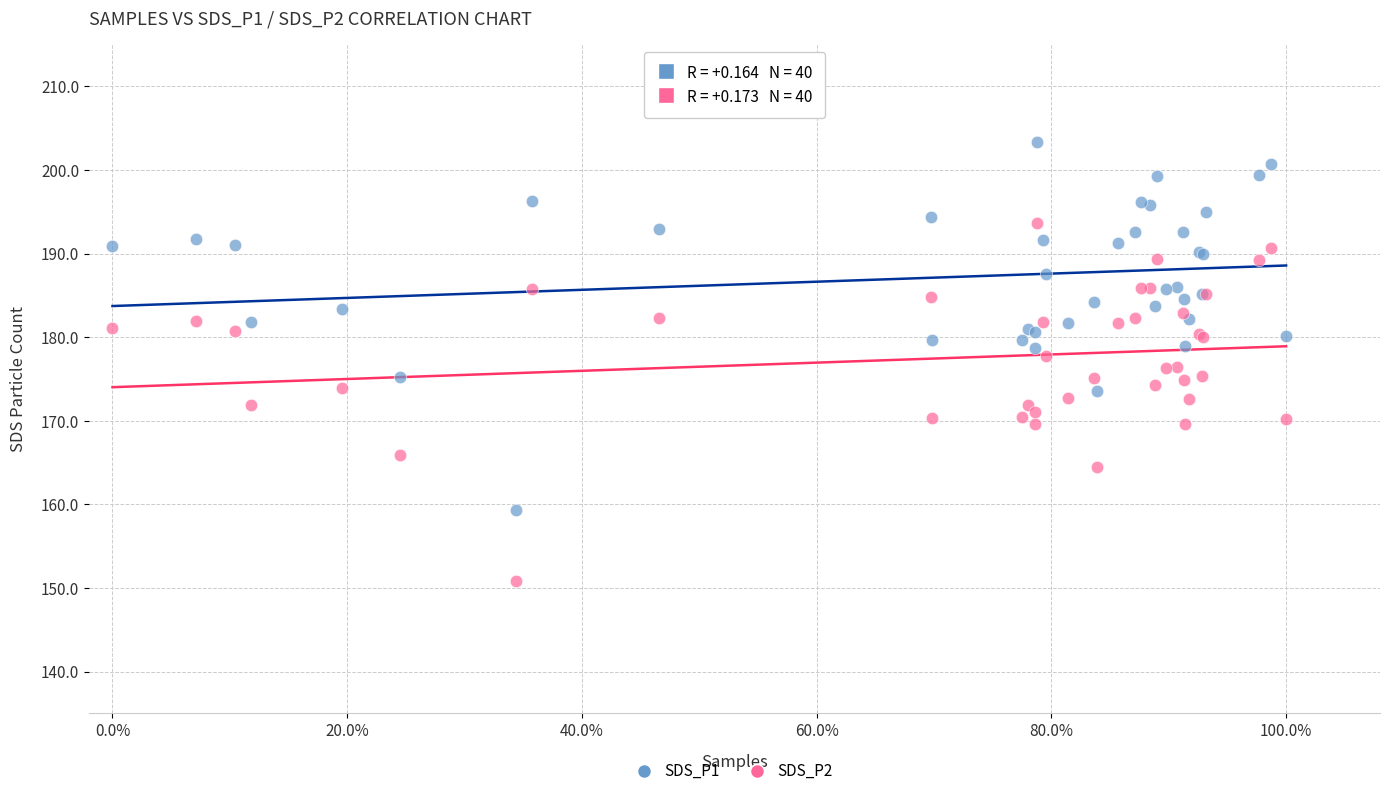

Which series contains the lowest Y value?

SDS_P2